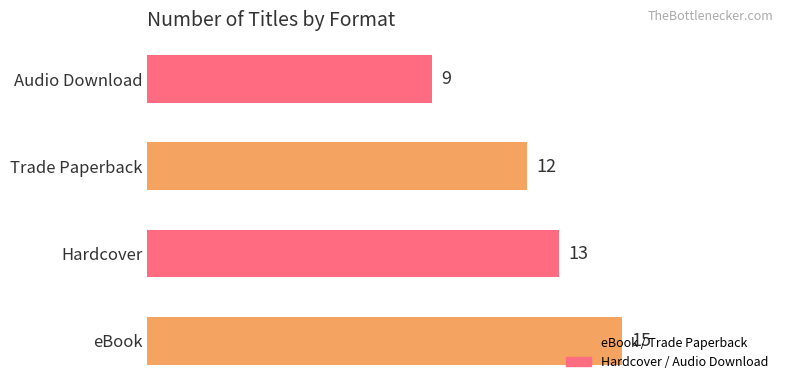

How many bars are there in total?

4